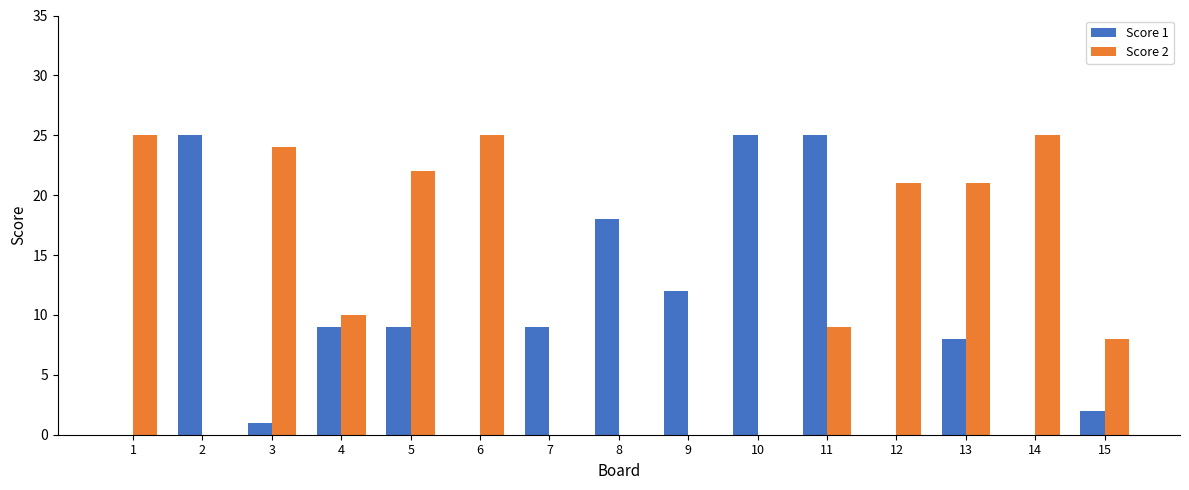

Count the number of categories in the chart.

15